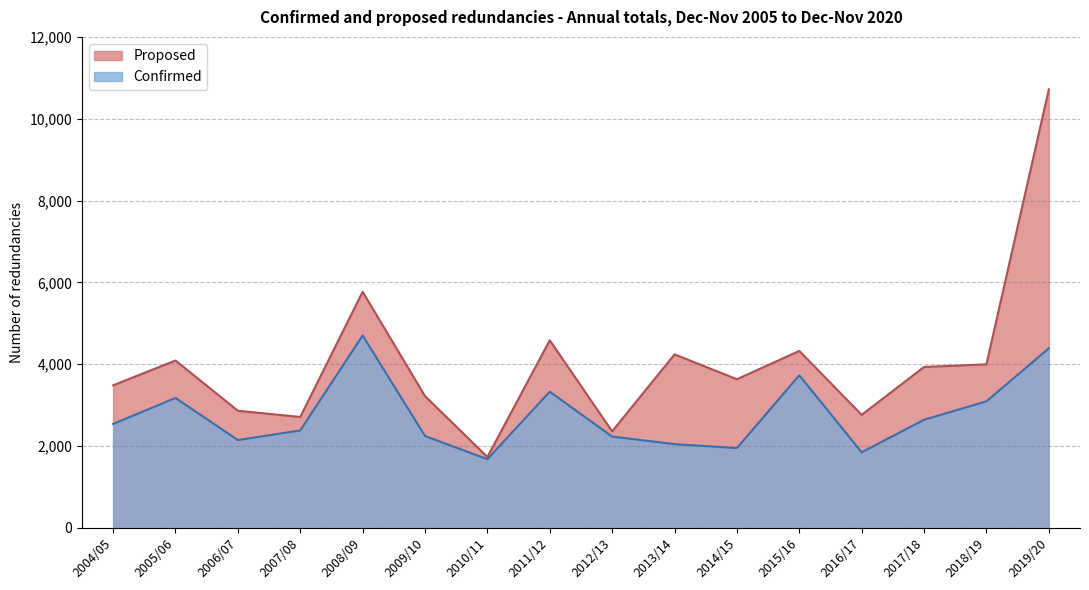

How many interior local valleys does the Confirmed series have?

4